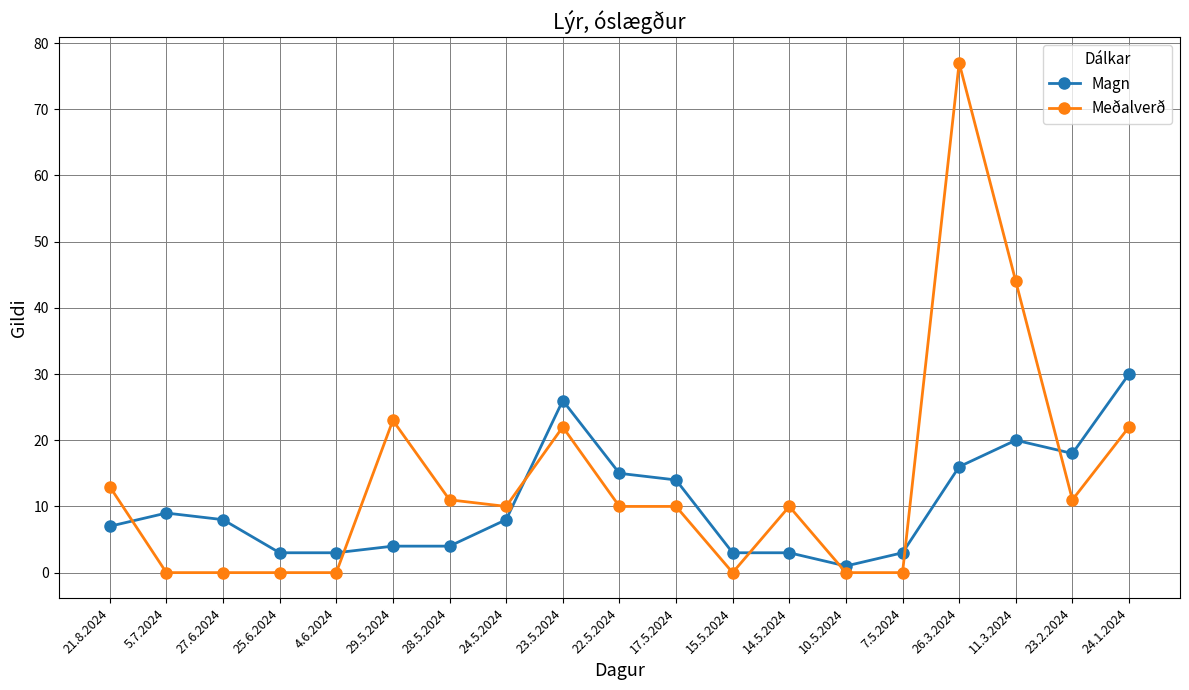

What is the difference between the maximum and second lowest values in the Magn series?

27